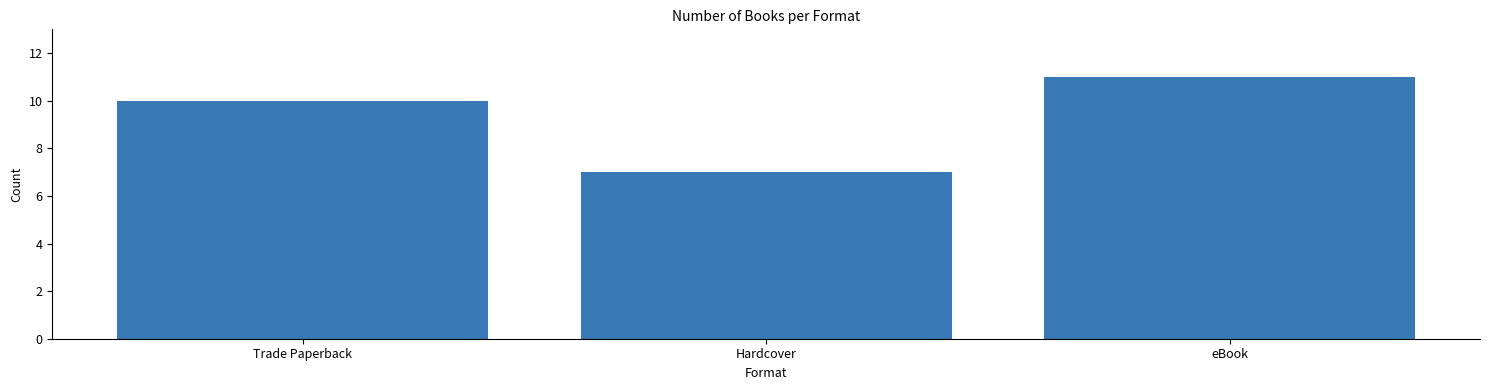

What is the minimum value shown in the chart?

7